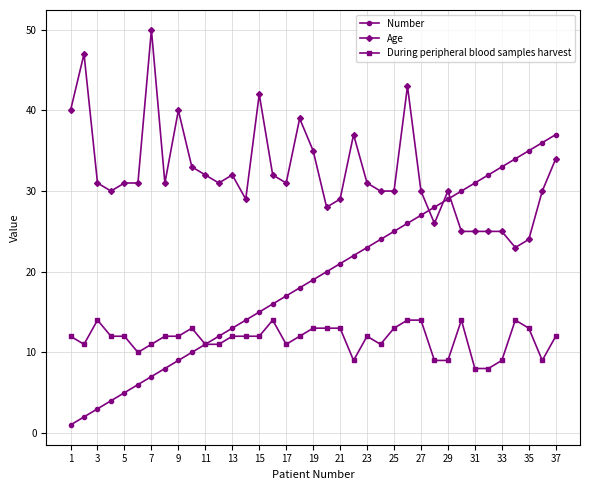

What is the maximum value shown in the chart?

50